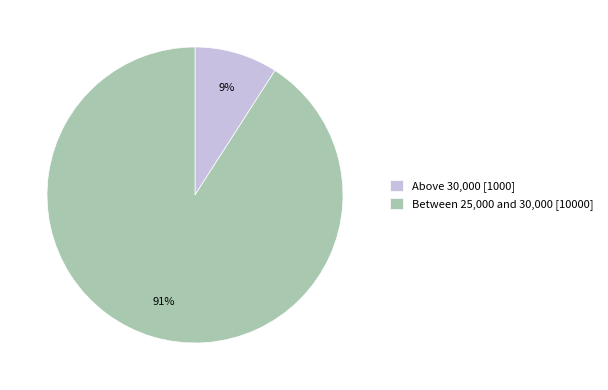

How many slices are in this pie chart?

2